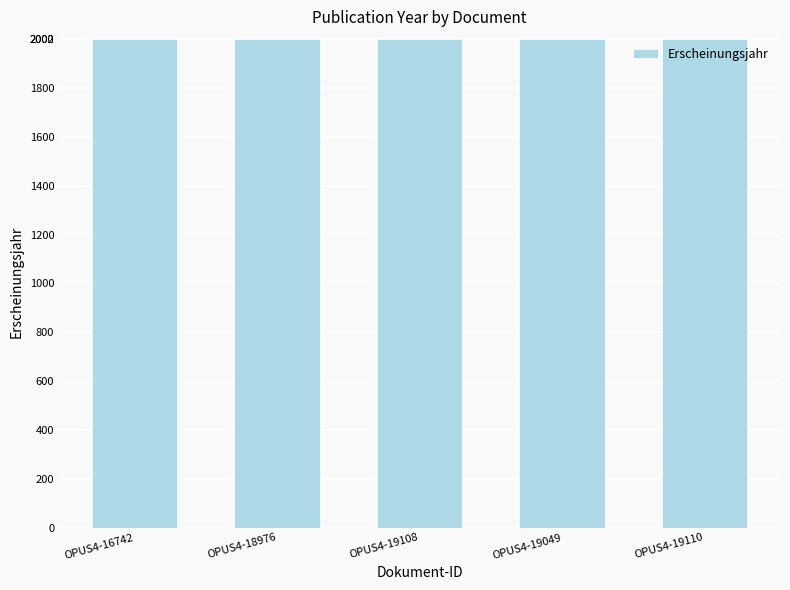

Is it true that the value at OPUS4-19108 is 2000?

True